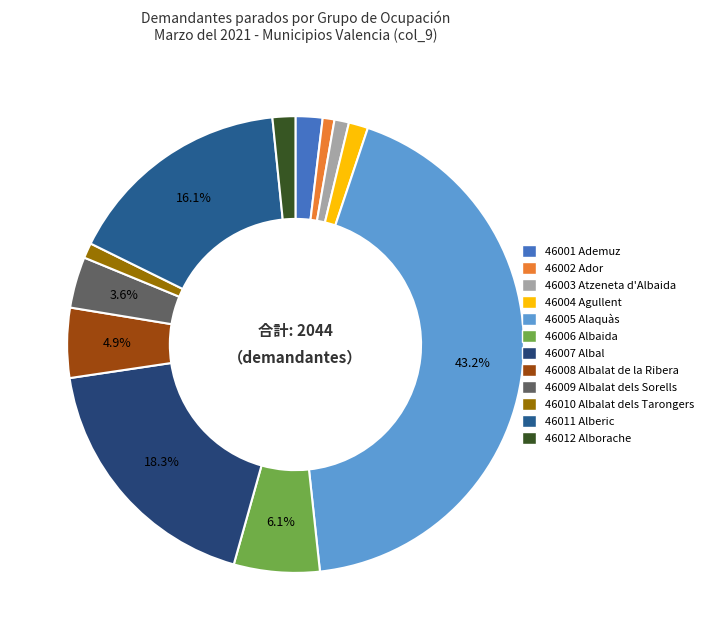

Do 46002 Ador and 46009 Albalat dels Sorells together represent more than half of the pie?

No